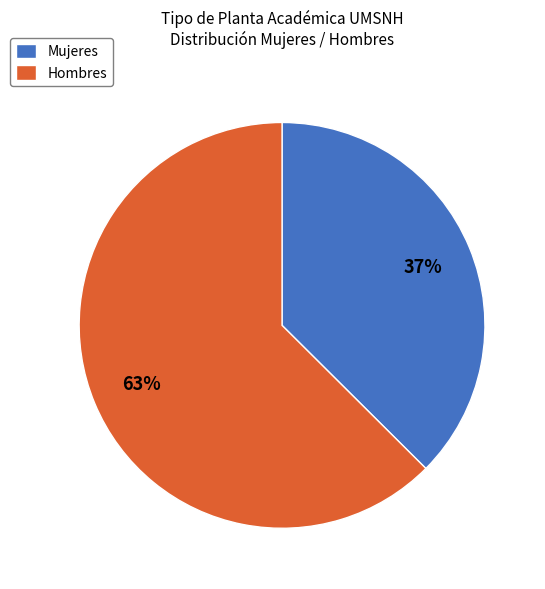

Rank the categories by value from lowest to highest.

Mujeres, Hombres